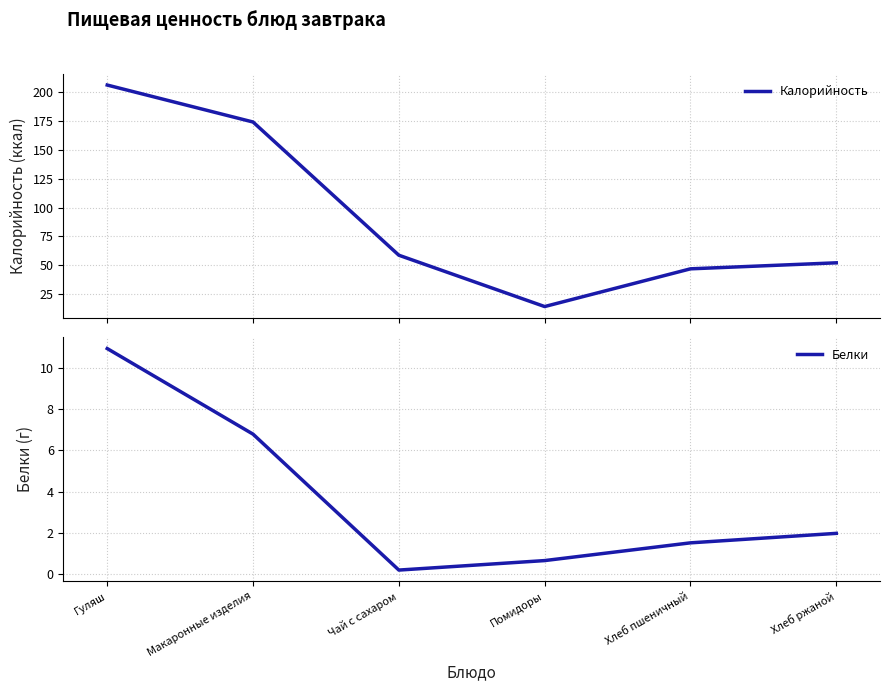

What is the total value across all series at Макаронные изделия?

180.7